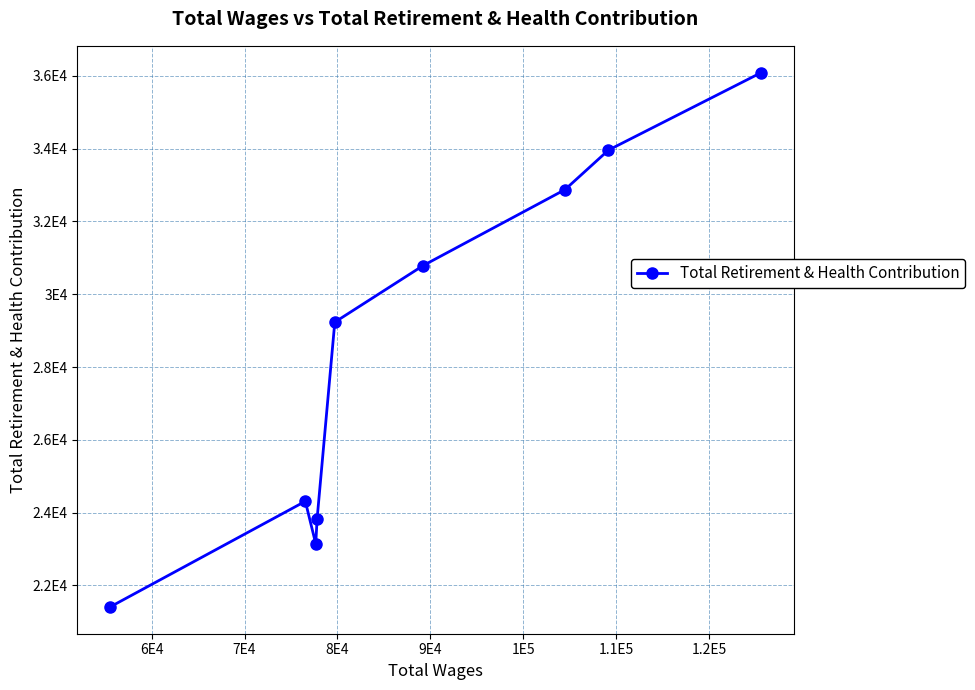

Is it true that the value at 8E4 is 48739?

False